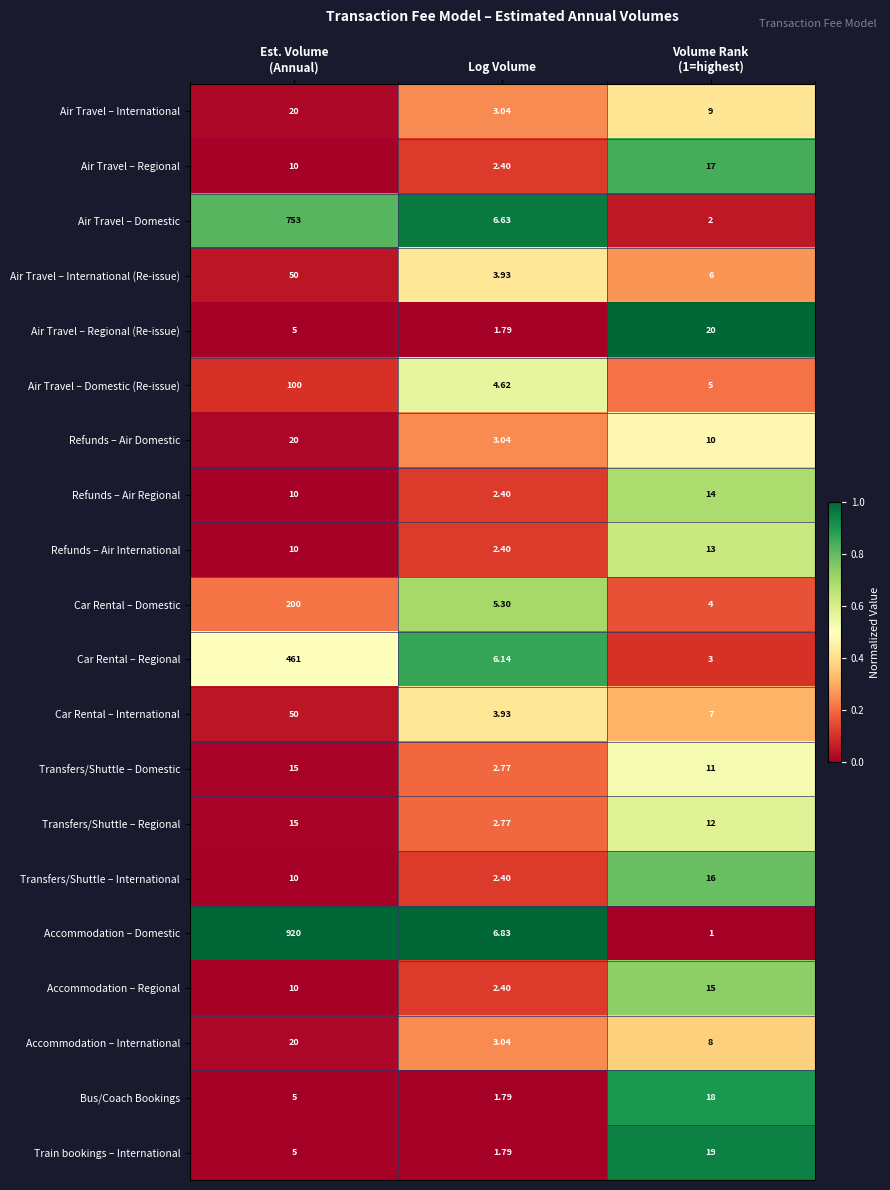

Which series has the widest spread of values?

Accommodation – Domestic